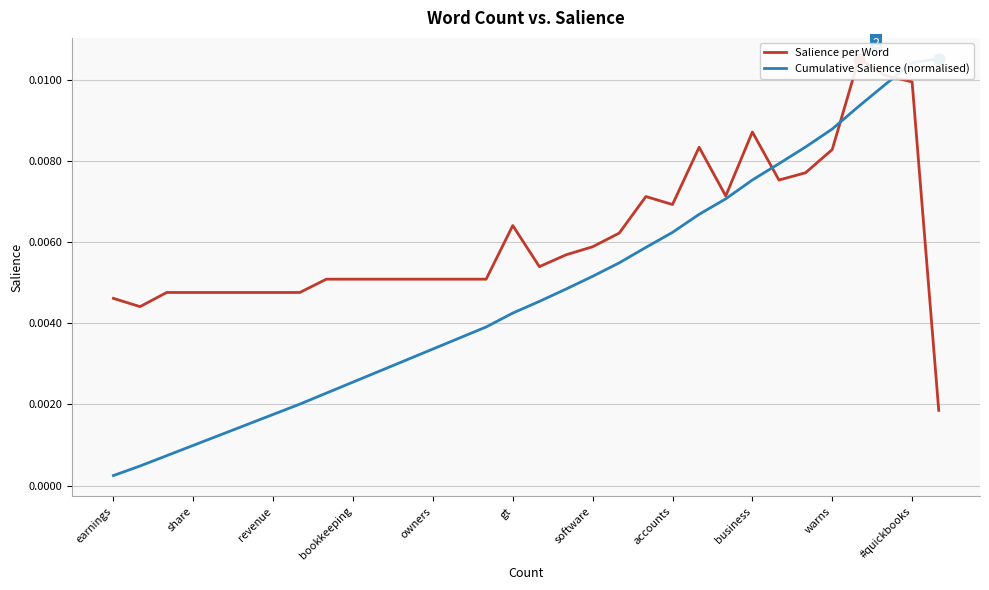

Which series contains the highest Y value?

Salience per Word